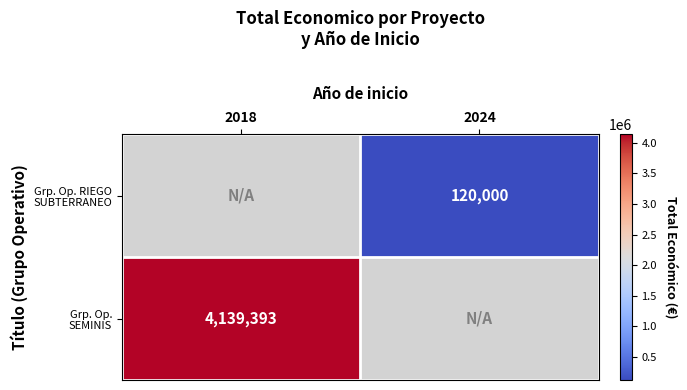

Is it true that Grp. Op. RIEGO SUBTERRANEO equals 120000.0 at 2024?

True